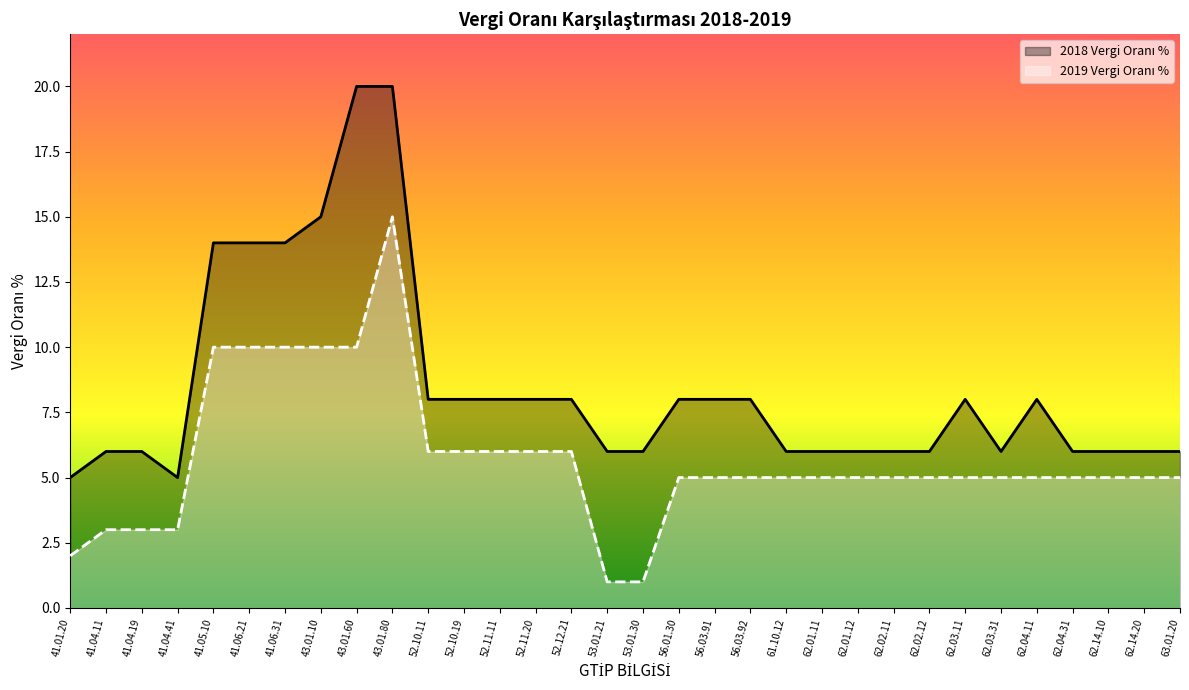

Rank the series by their average value, from highest to lowest.

2018 Vergi Oranı %, 2019 Vergi Oranı %